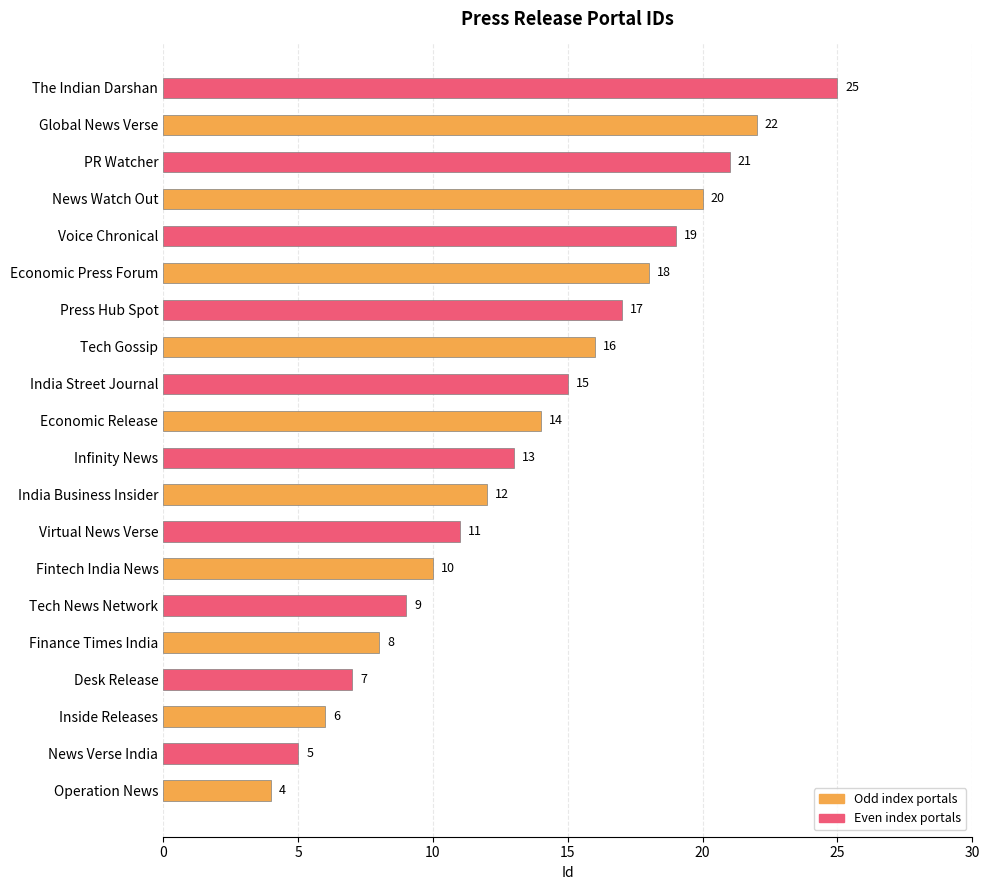

What is the average value?

14